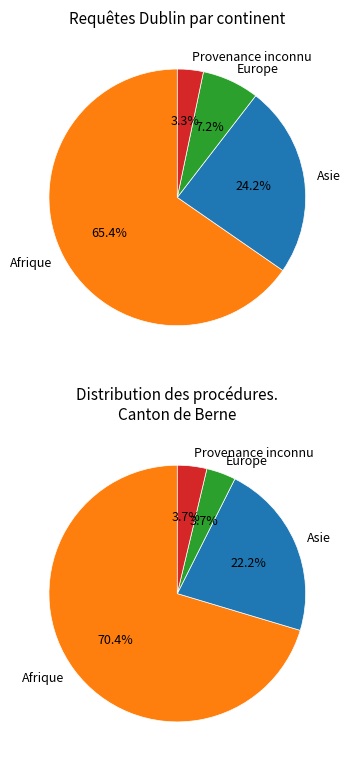

What is the change in value from Asie to Provenance inconnu?

-32